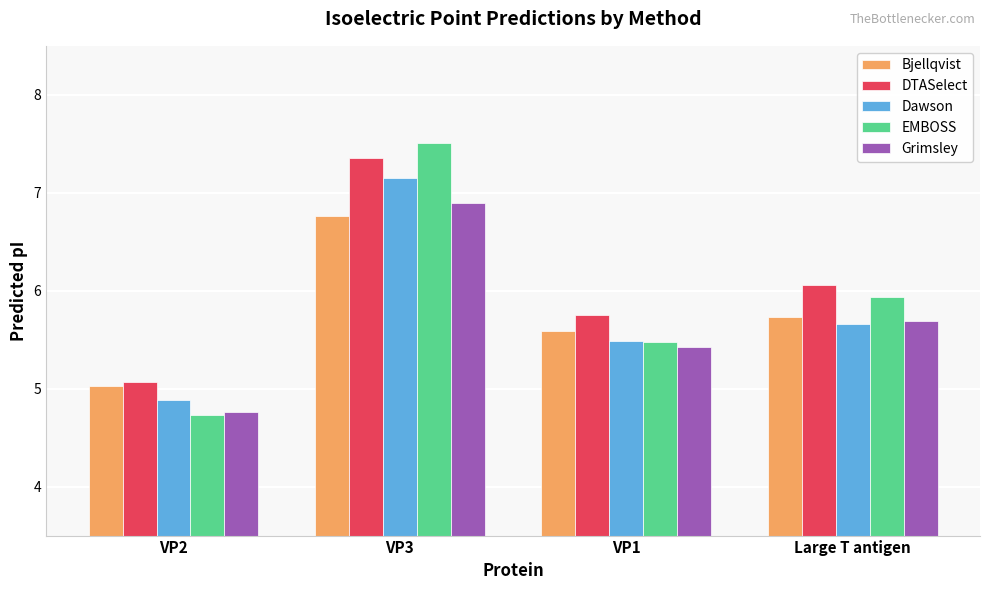

What is the difference between the second highest and second lowest values in the Bjellqvist series?

0.1